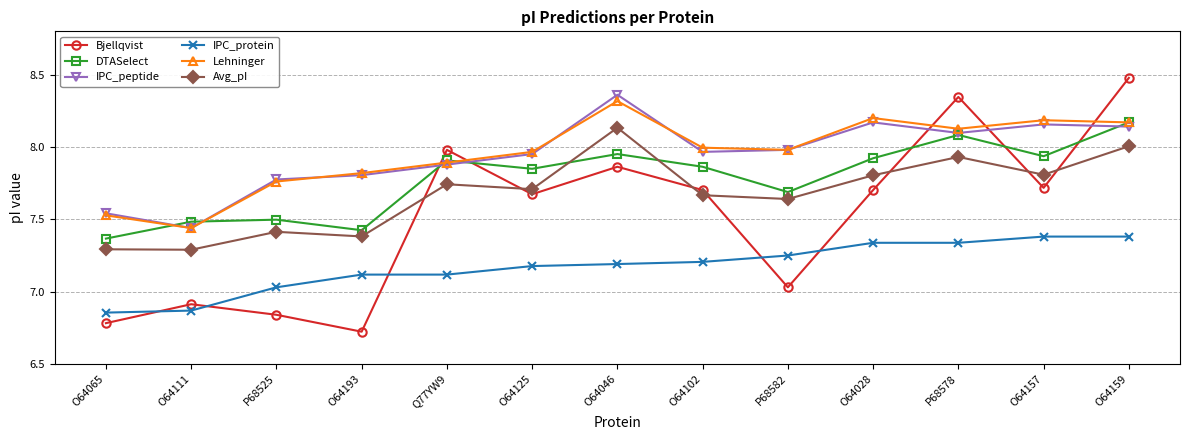

In DTASelect, how many points are lower than both neighbors (excluding endpoints)?

4